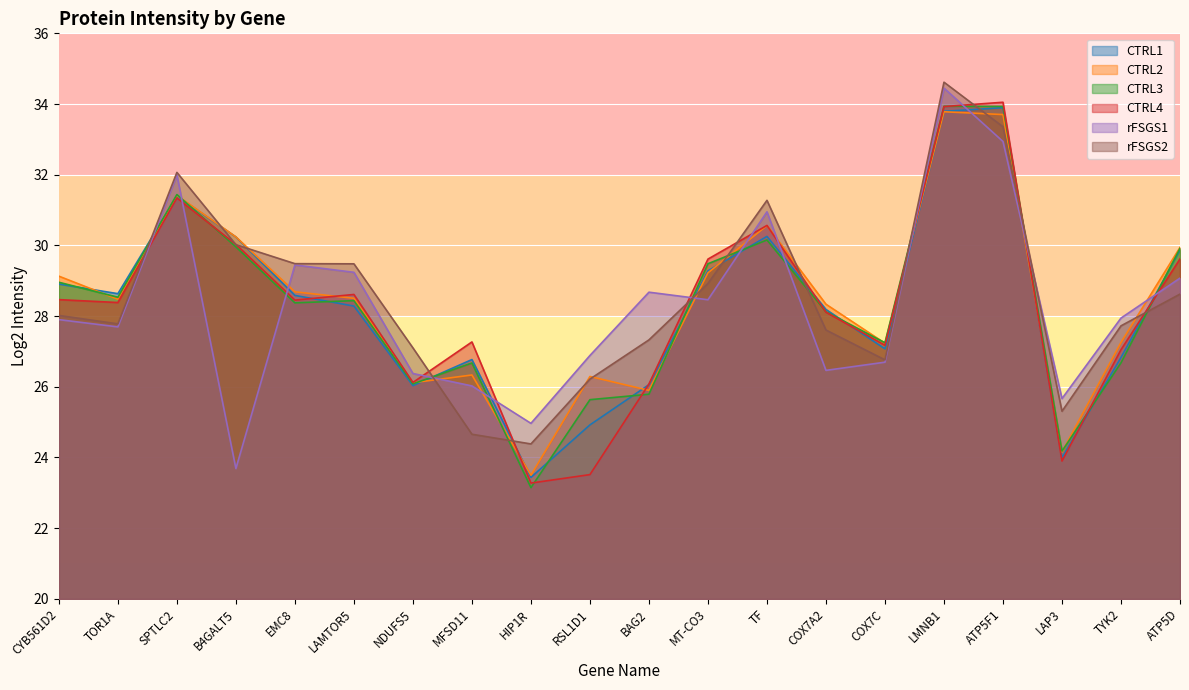

What are all the series names shown in the legend?

CTRL1, CTRL2, CTRL3, CTRL4, rFSGS1, rFSGS2